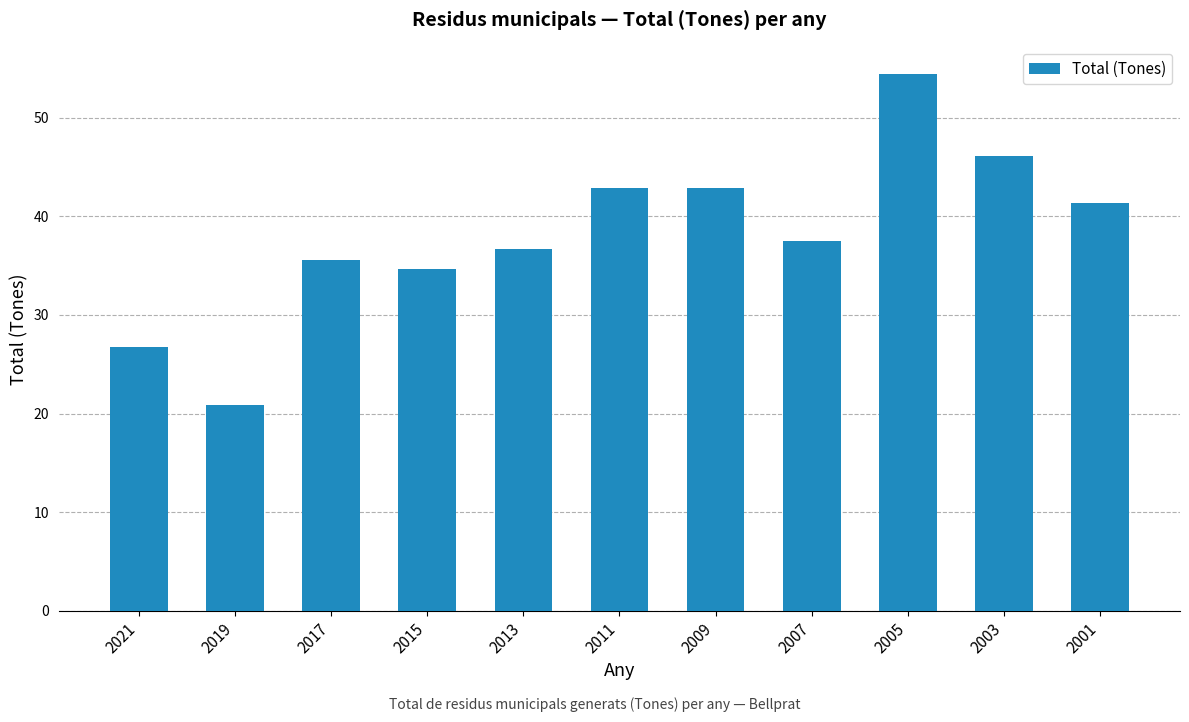

What is the greatest value displayed?

54.5